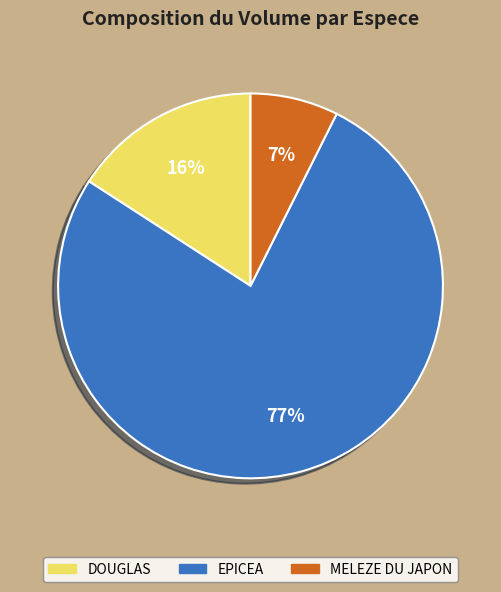

Is there any slice that represents more than half of the pie?

Yes